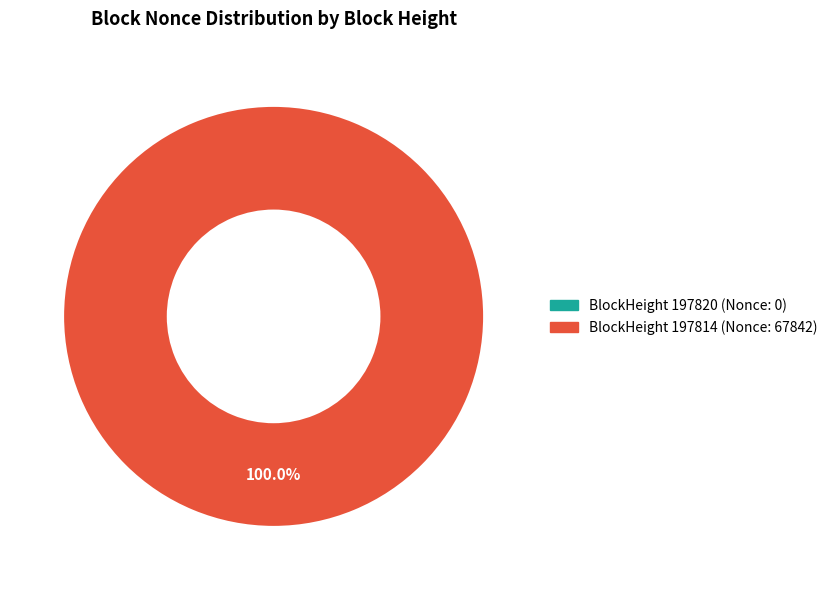

Is 197814 the majority of the pie?

Yes